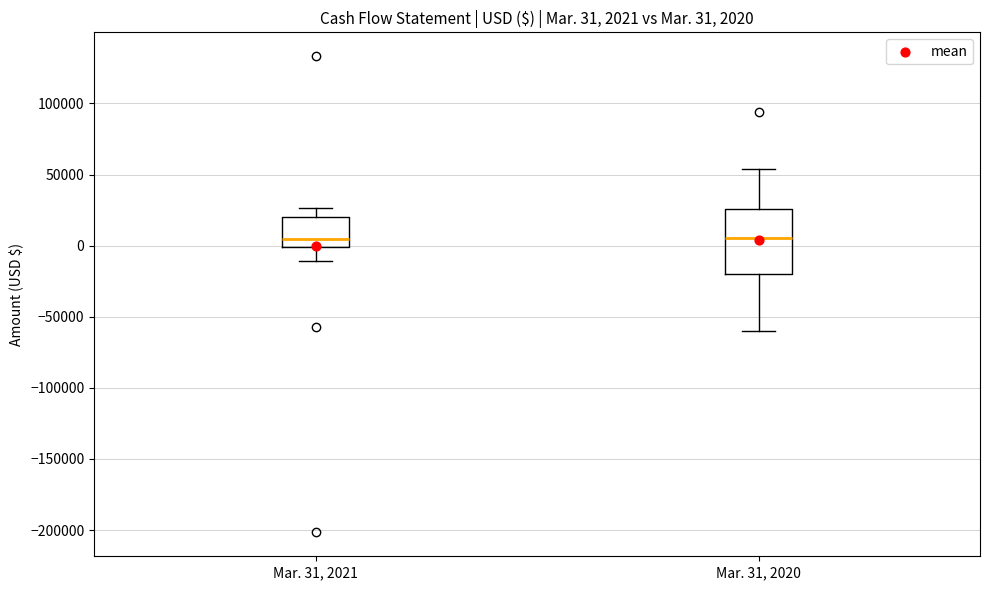

Comparing the boxes themselves (not the whiskers), which one is the tallest?

Mar. 31, 2020